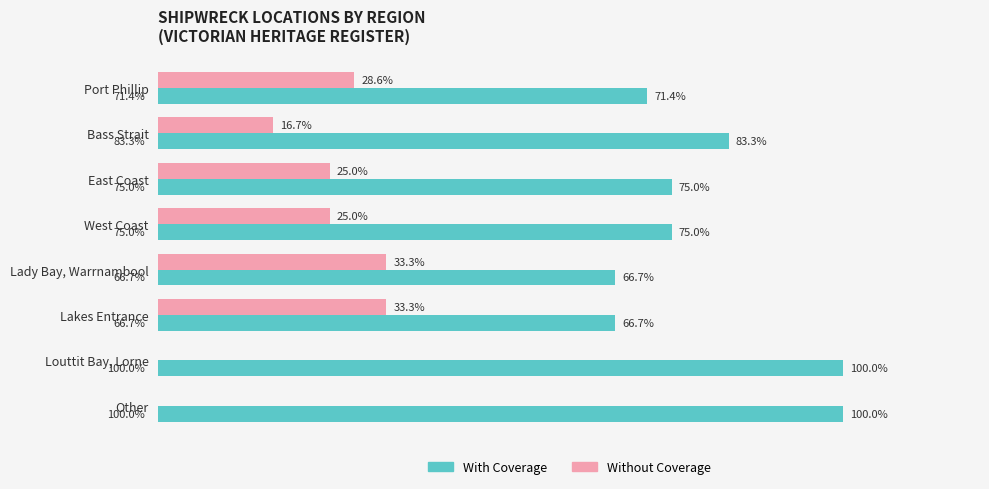

Where is With Coverage nearest to the value 83?

Bass Strait